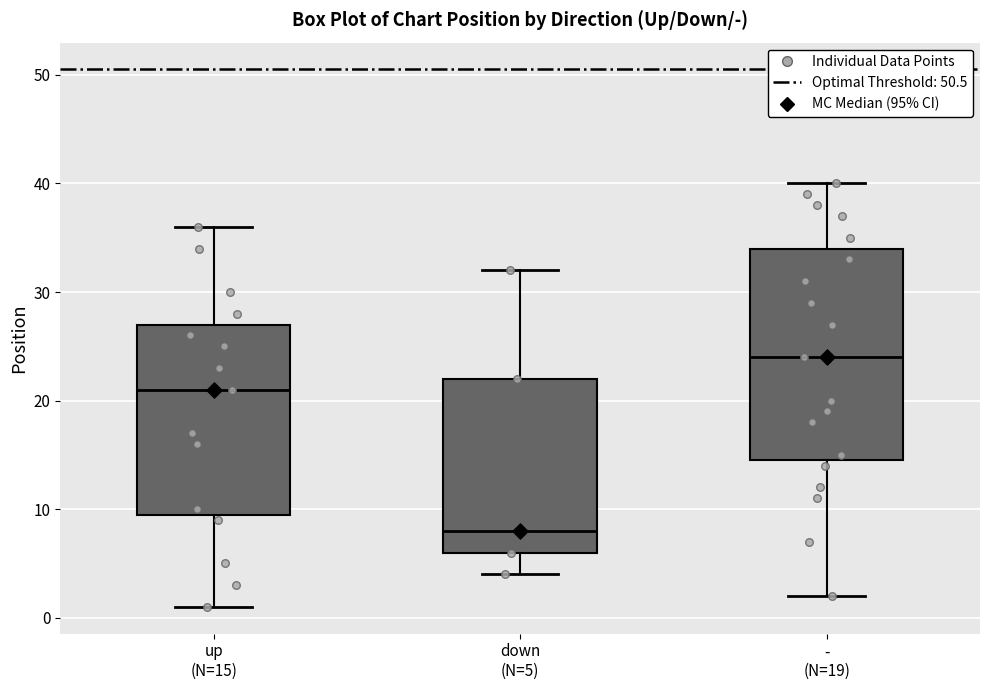

Which box has the lowest median line?

down (N=5)